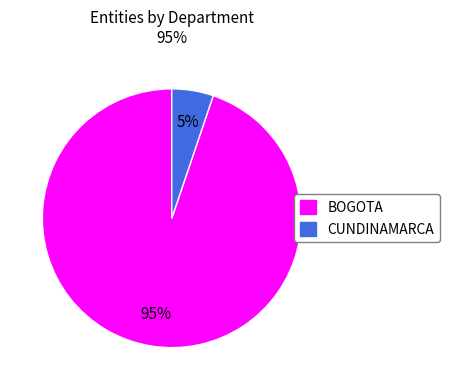

To the nearest percent, what is the average slice percentage?

50%